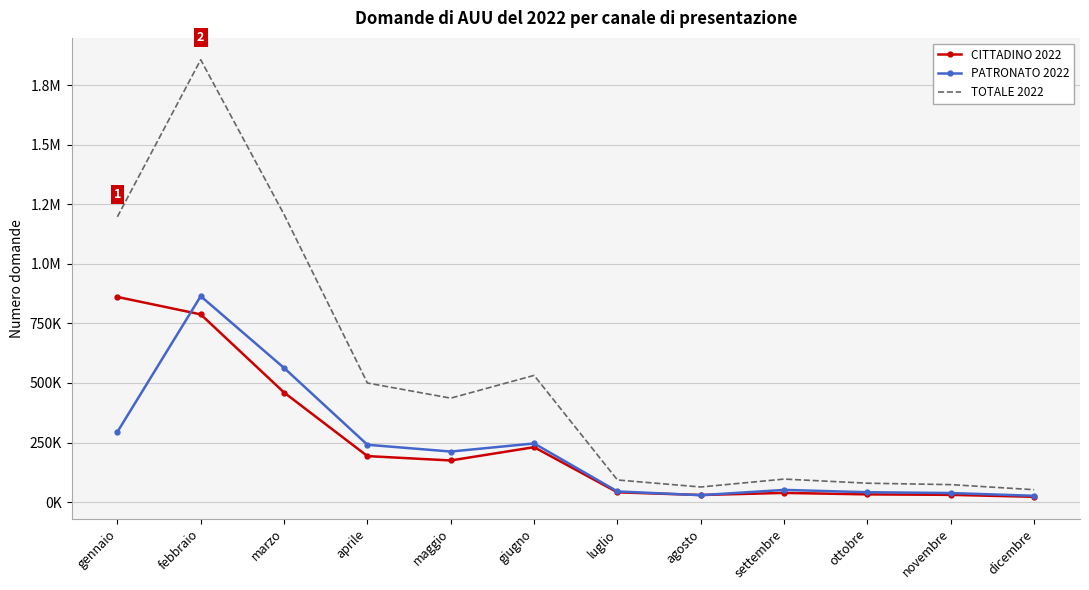

Between febbraio and dicembre, which series saw the biggest shift?

TOTALE 2022